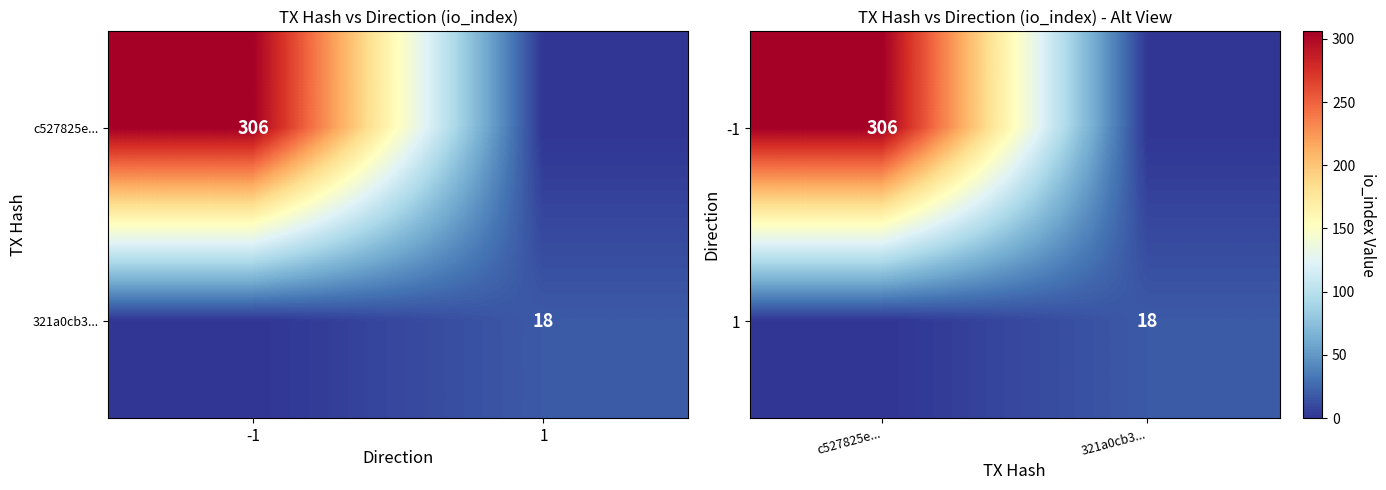

List the series in order of their overall mean, lowest first.

1, -1